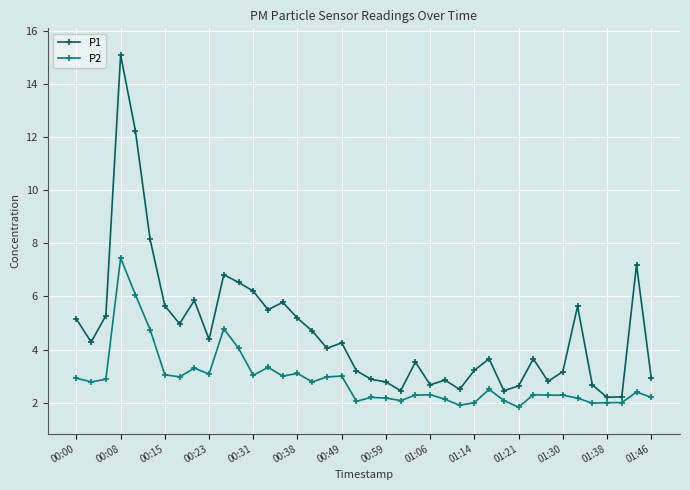

What is the value of the P2 point at the 17th from the left?

2.8